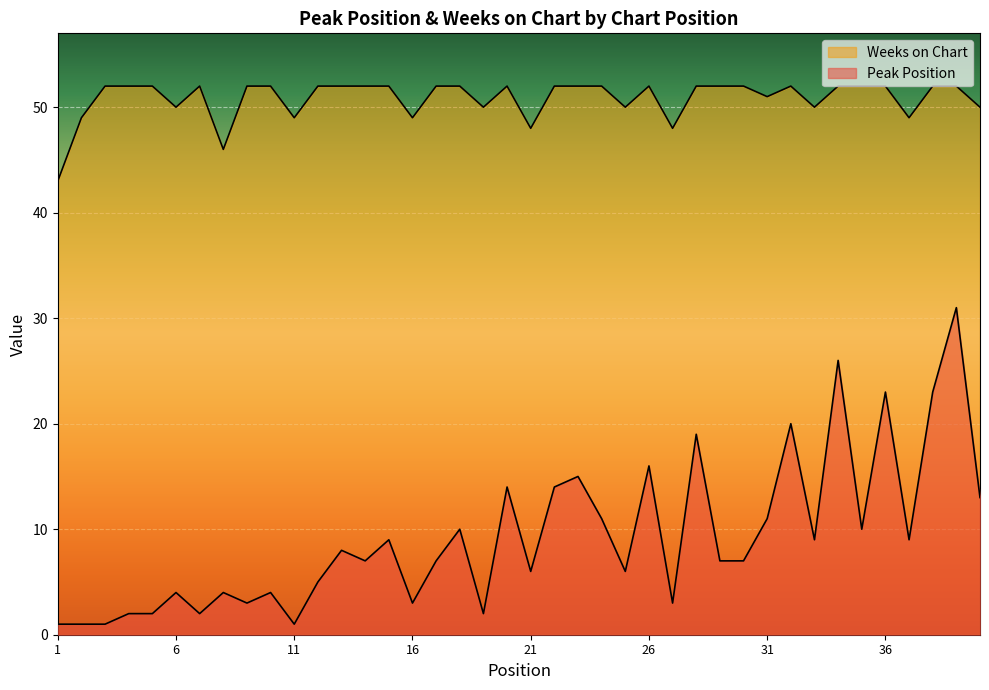

What are all the series names shown in the legend?

Peak Position, Weeks on Chart